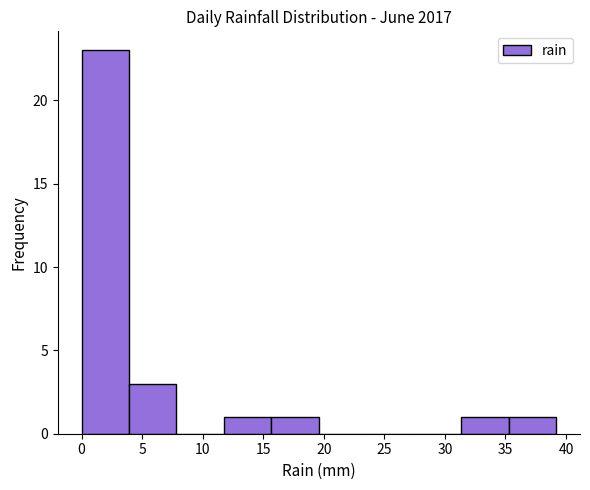

How tall is the bar that spans 31.5 to 35.5 on the x-axis? Neither the bar edges nor the heights are printed on the chart, so give them approximately, as read against the axes.

1